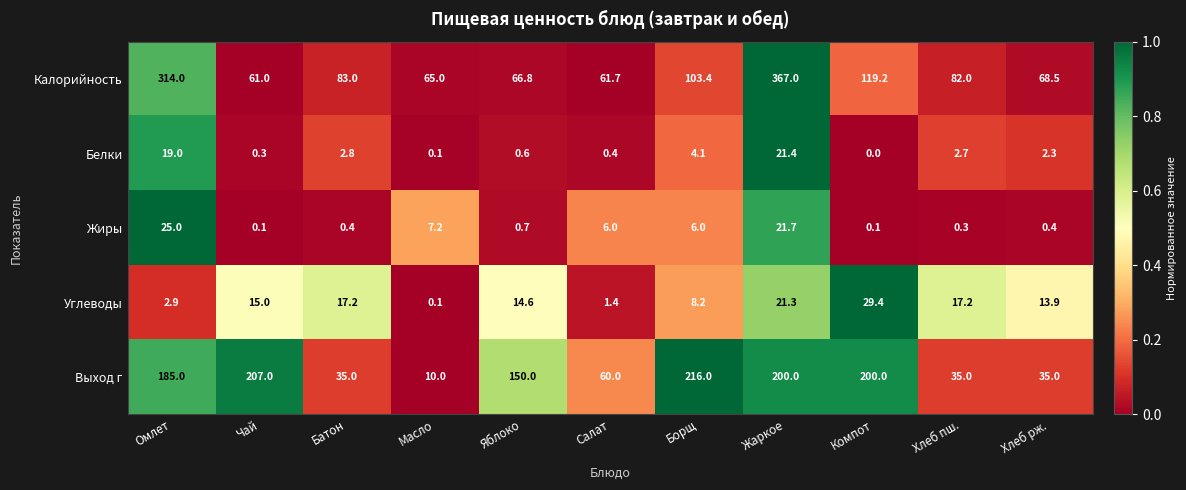

Which category has the lowest value in the Выход г series?

Масло